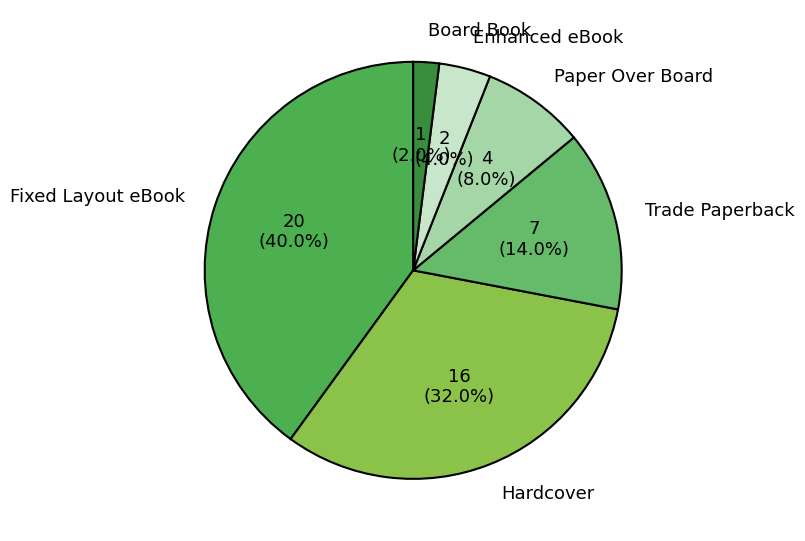

To the nearest percent, what is the difference between the Fixed Layout eBook and Hardcover slice percentages?

8%